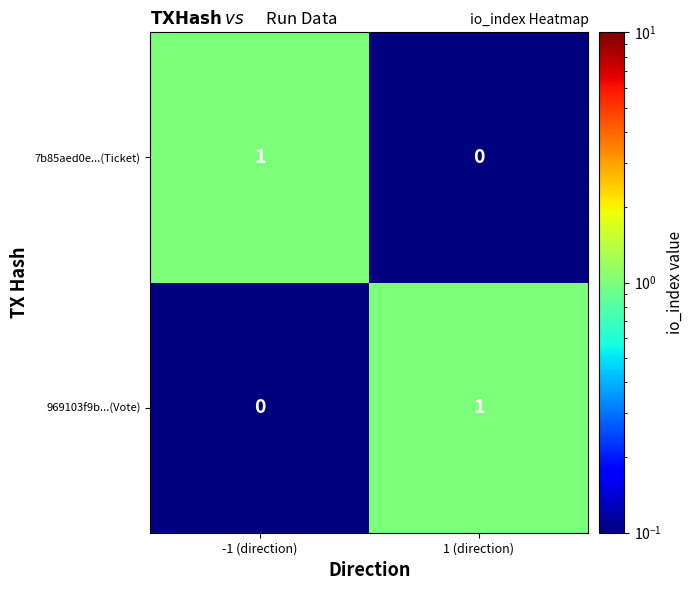

Is it true that 969103f9b...(Vote) equals 1 at 1 (direction)?

True